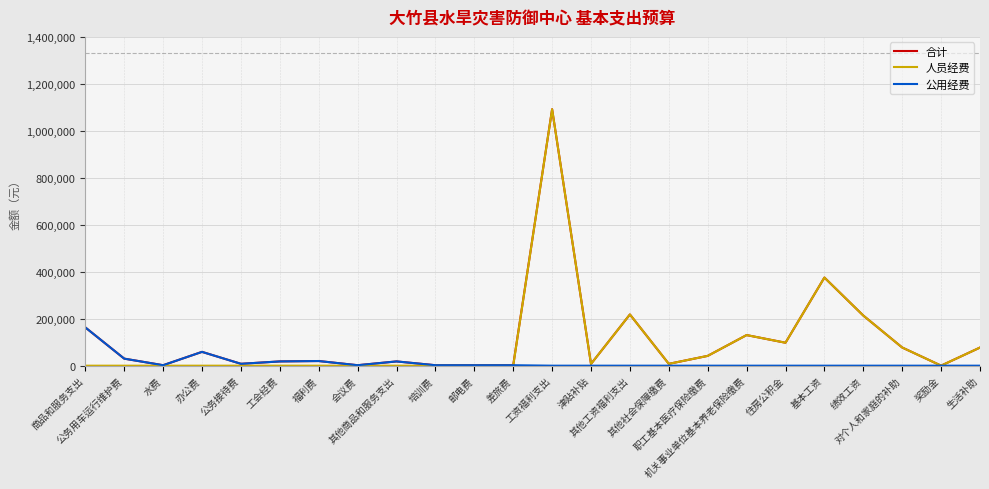

Count the number of categories in the chart.

24